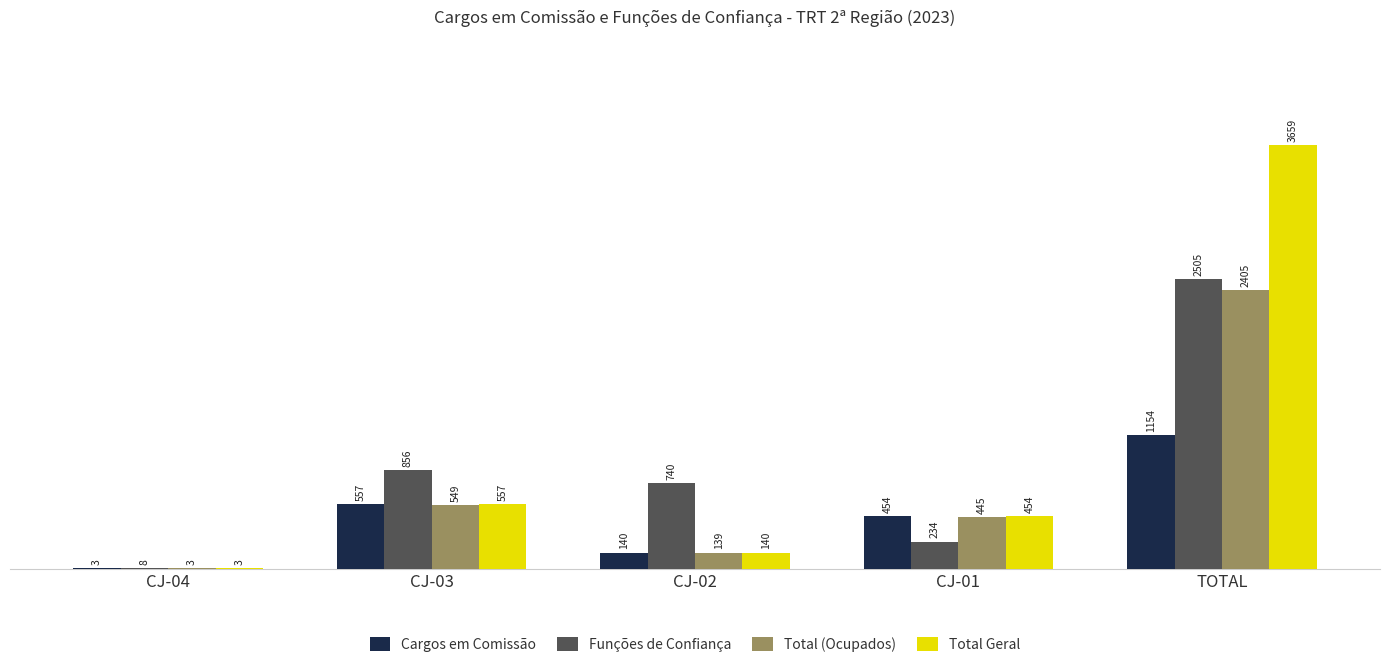

Are the bars grouped side by side (vs. stacked)?

Yes